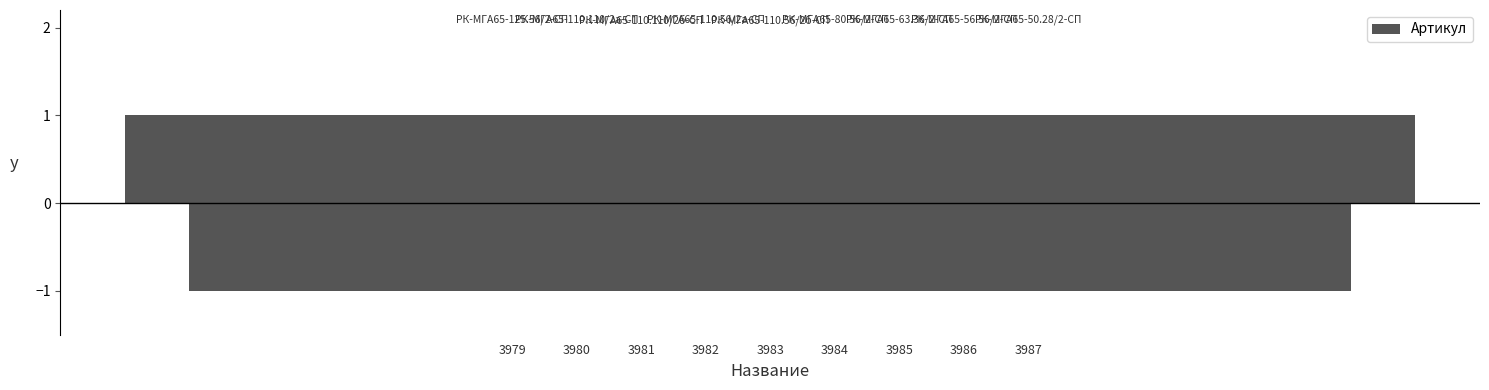

What is the value of the 2nd bar from the left?

-1